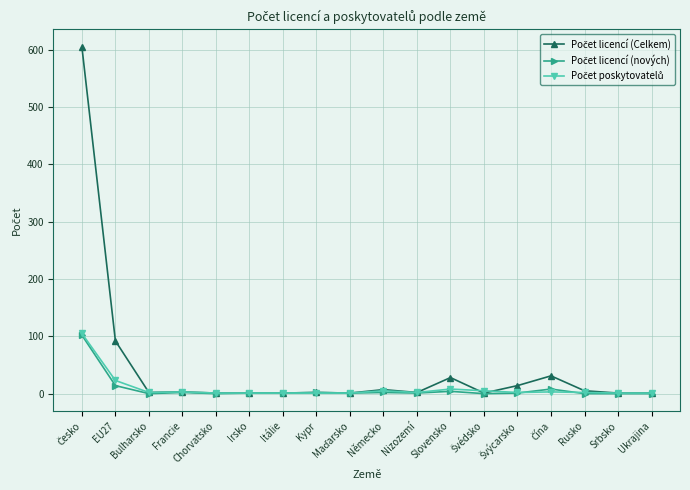

What is the greatest value displayed?

605